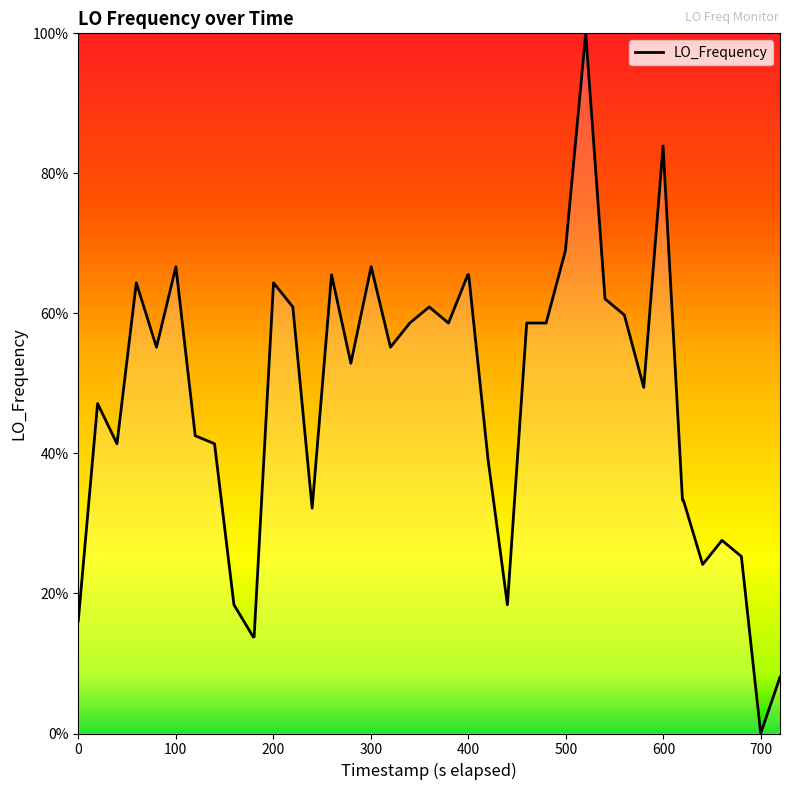

How many distinct data groups are displayed?

1